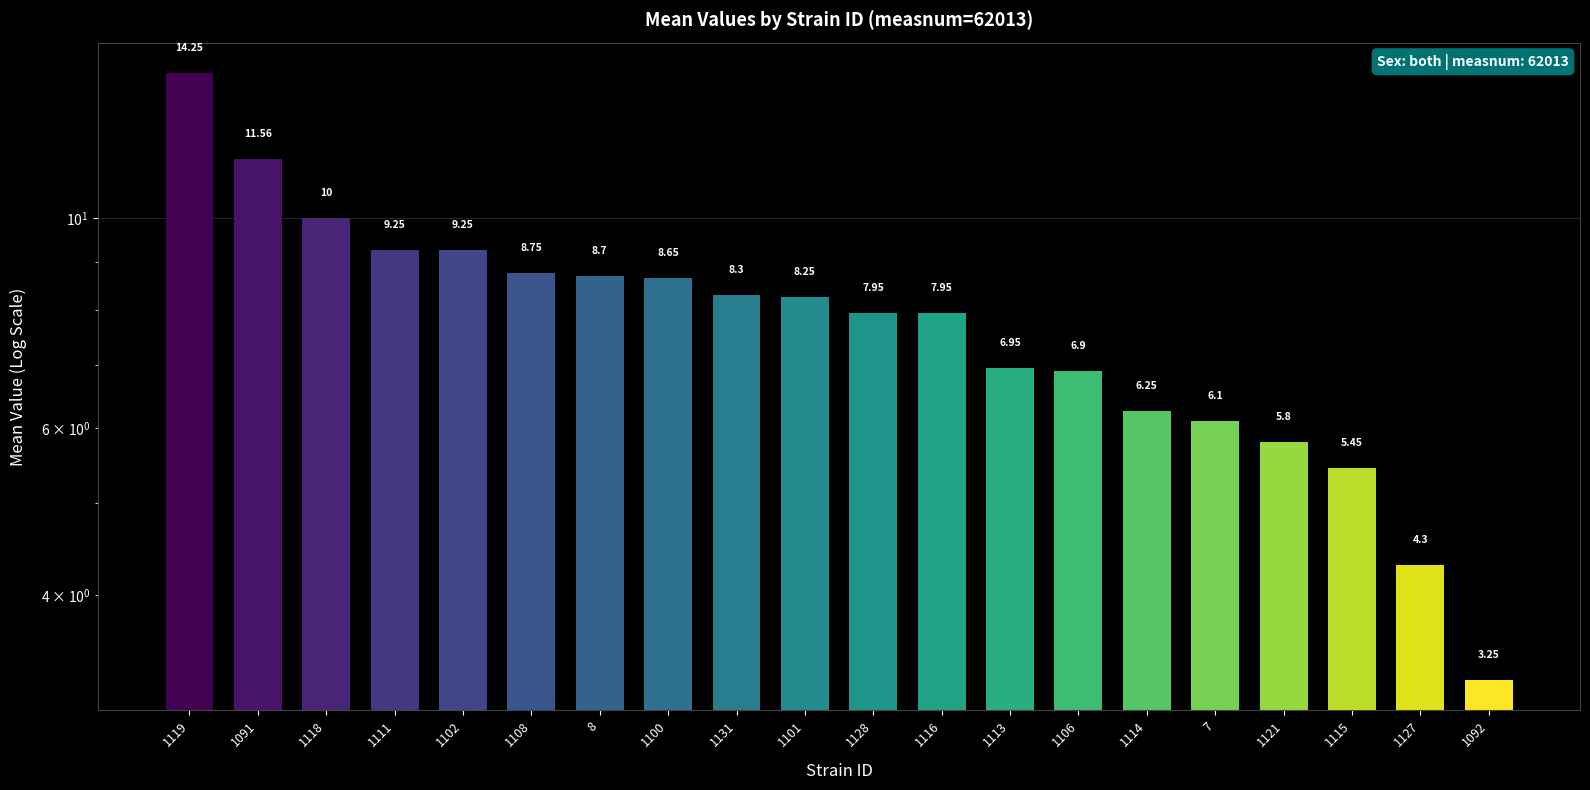

What position from the left is 1131?

9